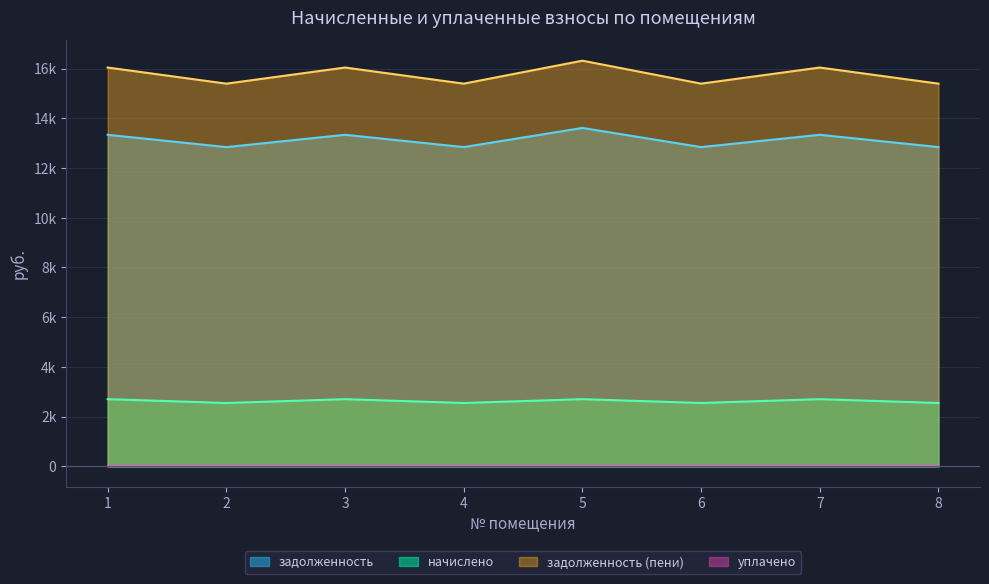

Reading left to right, extract all data points from this chart.

задолженность: 13334.8	12840.0	13334.8	12840.0	13610.4	12840.0	13334.8	12840.0
начислено: 2704.6	2551.5	2704.6	2551.5	2704.6	2551.5	2704.6	2551.5
задолженность (пени): 16039.4	15391.5	16039.4	15391.5	16315.0	15391.5	16039.4	15391.5